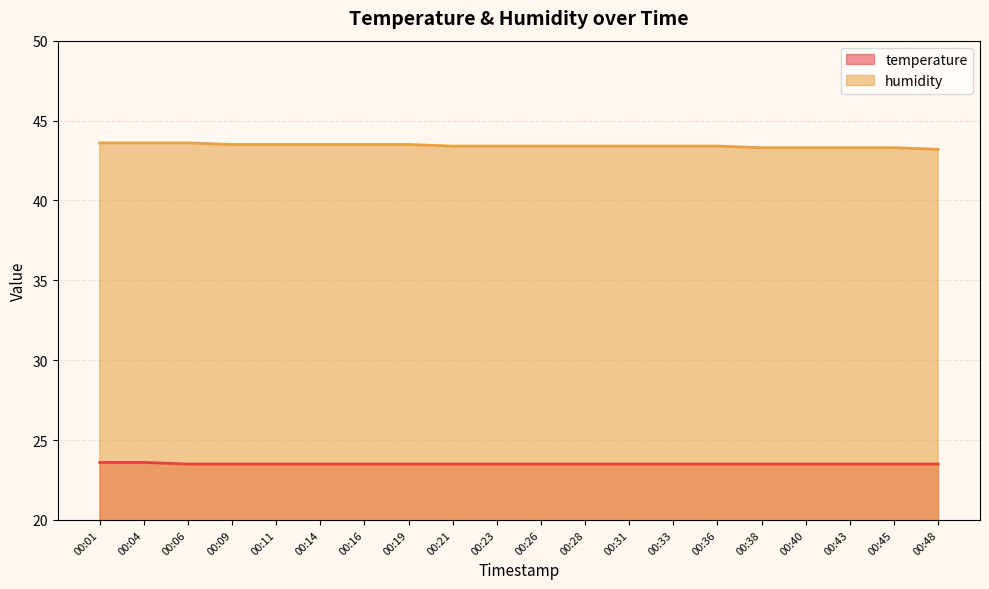

What is the difference between the maximum and minimum values in the temperature series?

0.1